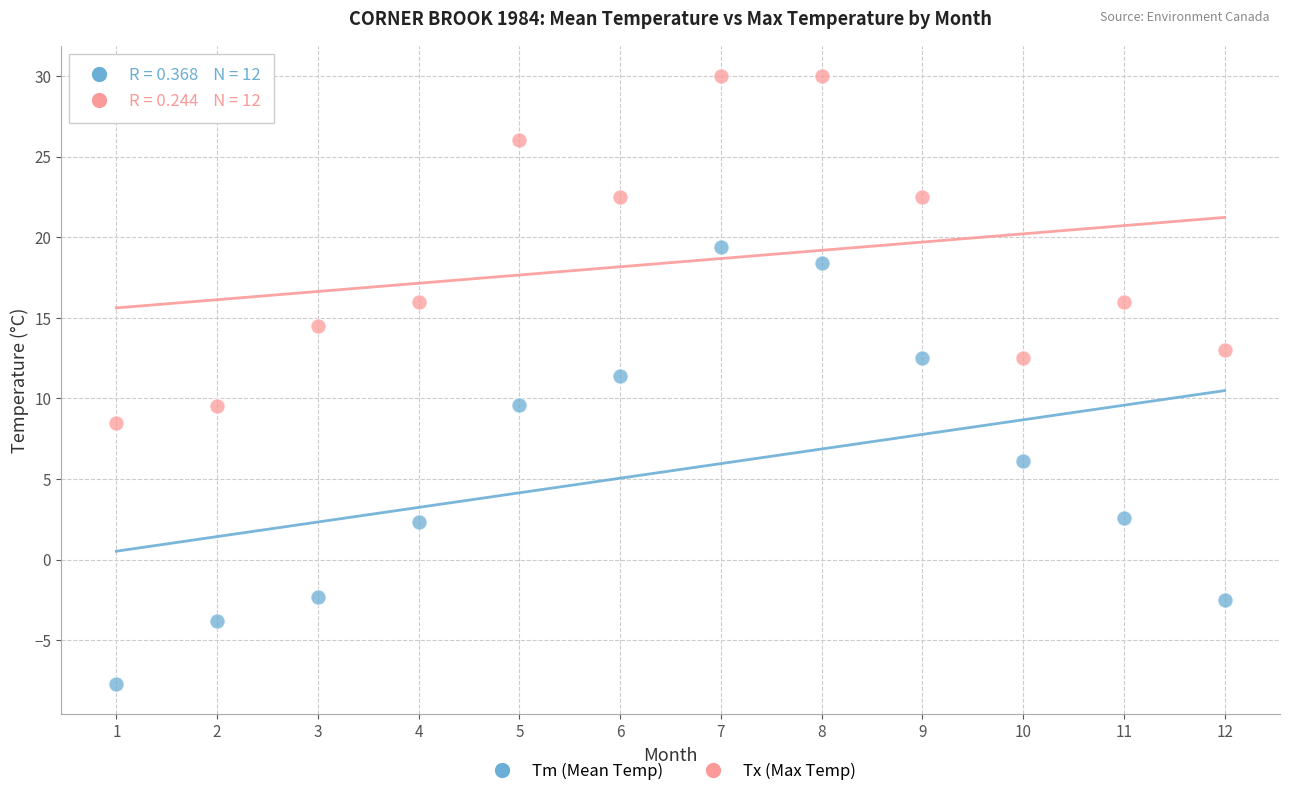

Which series has the largest Y range (max minus min)?

Tm (Mean Temp)